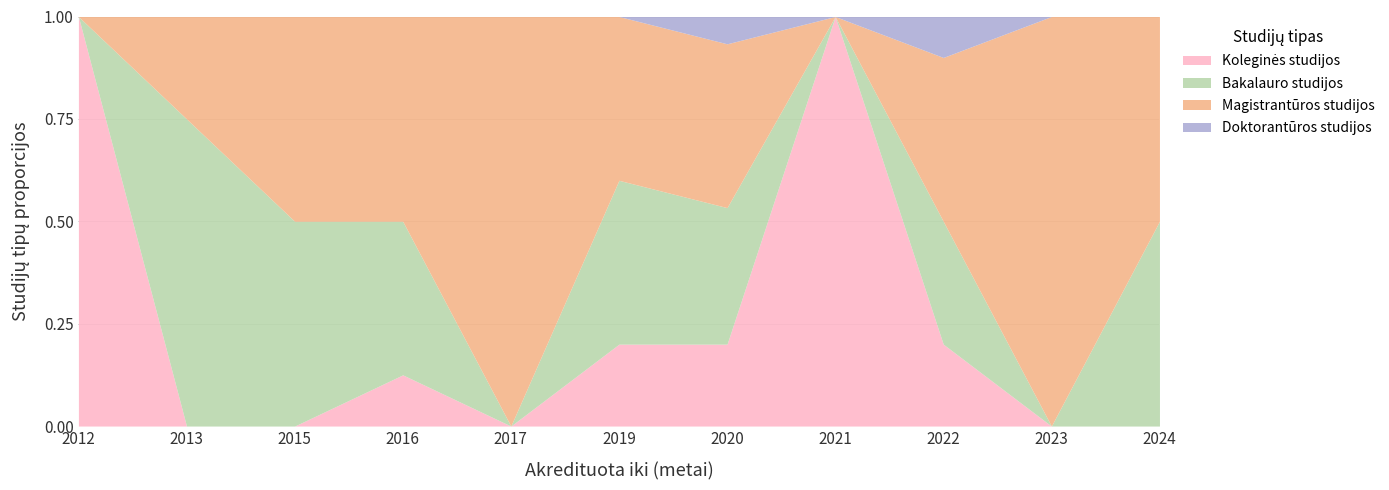

What is the value of the Doktorantūros studijos point at the 9th from the left?

1